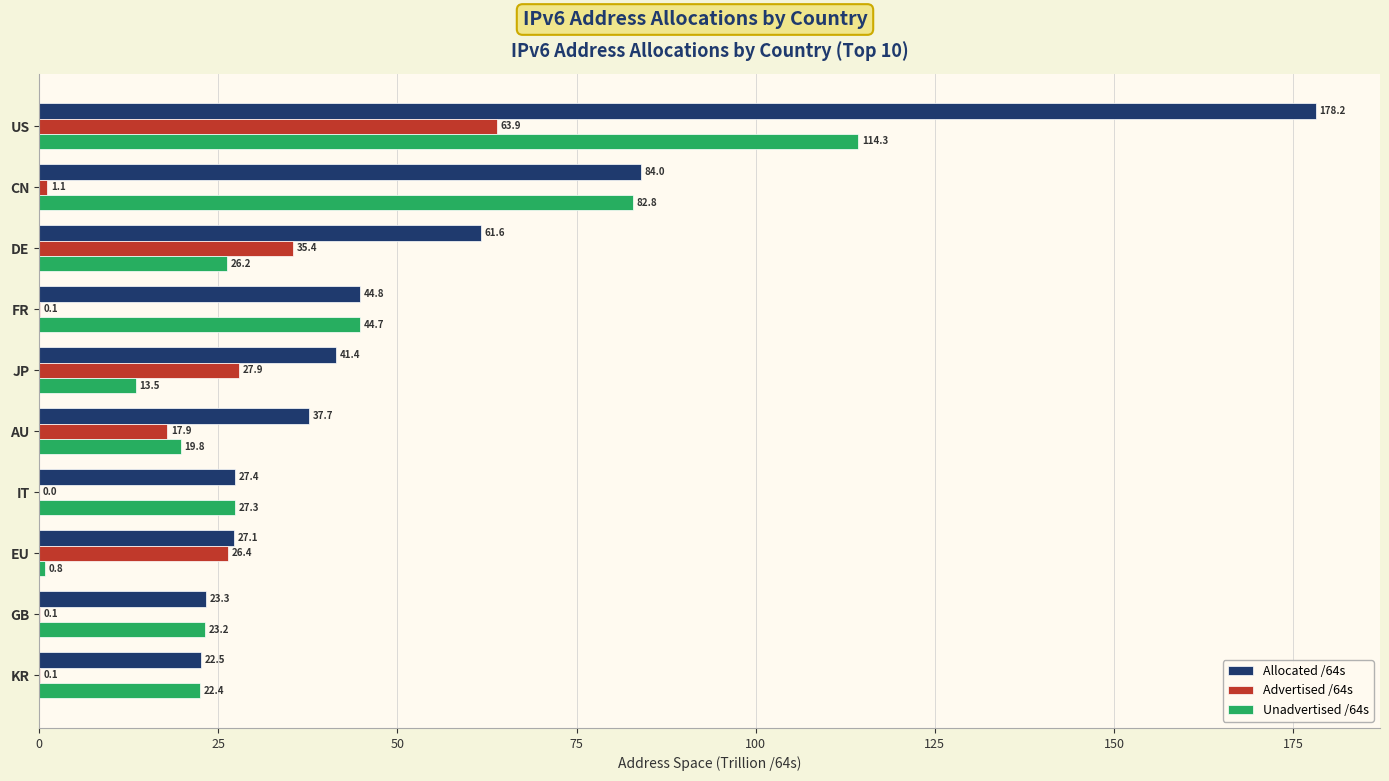

What is the sum of all Unadvertised /64s values?

375.0